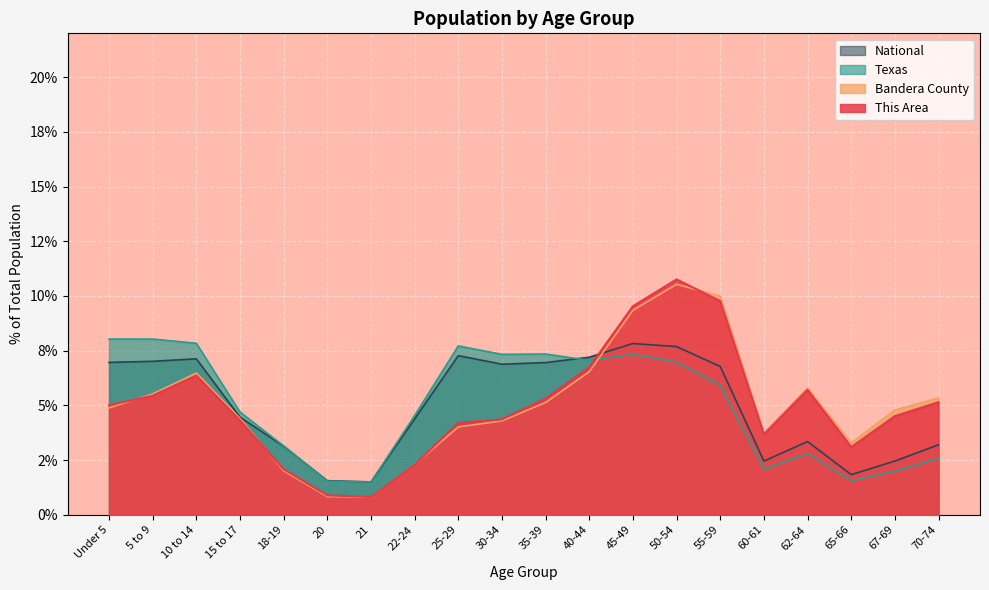

At which label does National first exceed 6?

Under 5